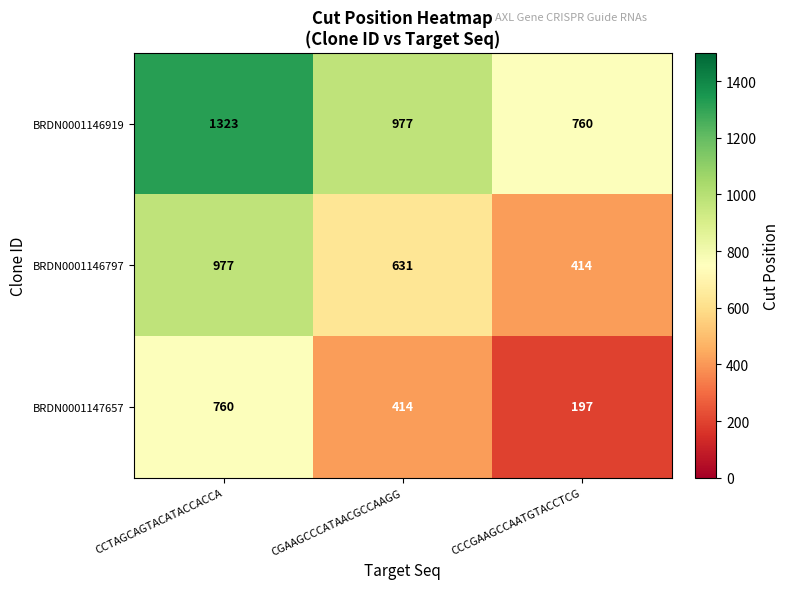

Reading left to right, list all the values displayed in this chart.

BRDN0001146919: 1323	977	760
BRDN0001146797: 977	631	414
BRDN0001147657: 760	414	197